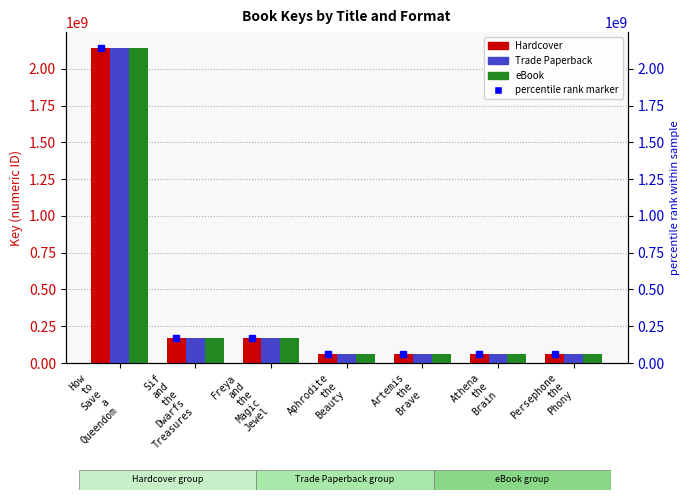

List the labels in order of Hardcover value, smallest first.

Athena
the
Brain, Persephone
the
Phony, Aphrodite
the
Beauty, Artemis
the
Brave, Freya
and
the
Magic
Jewel, Sif
and
the
Dwarfs
Treasures, How
to
Save
a
Queendom